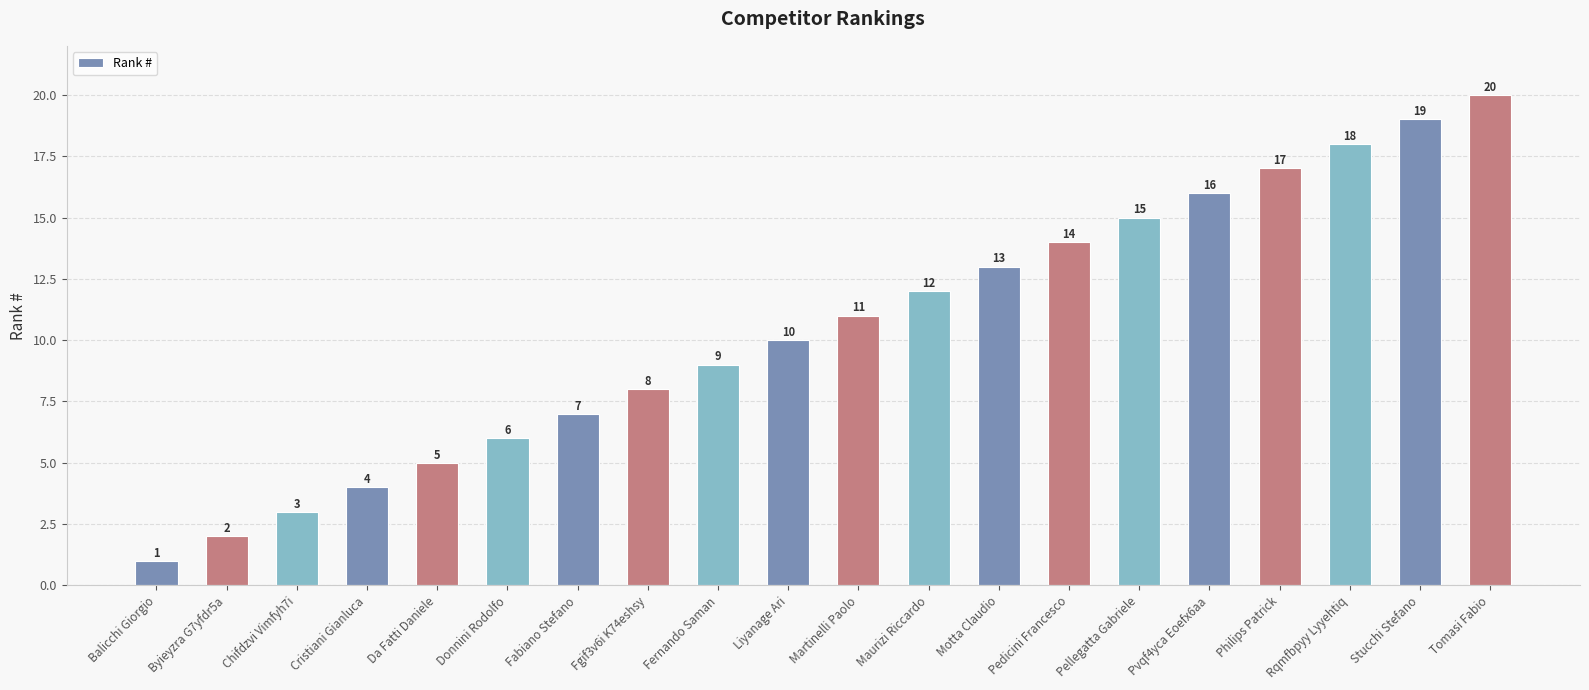

Where is the data nearest to the value 10?

Liyanage Ari